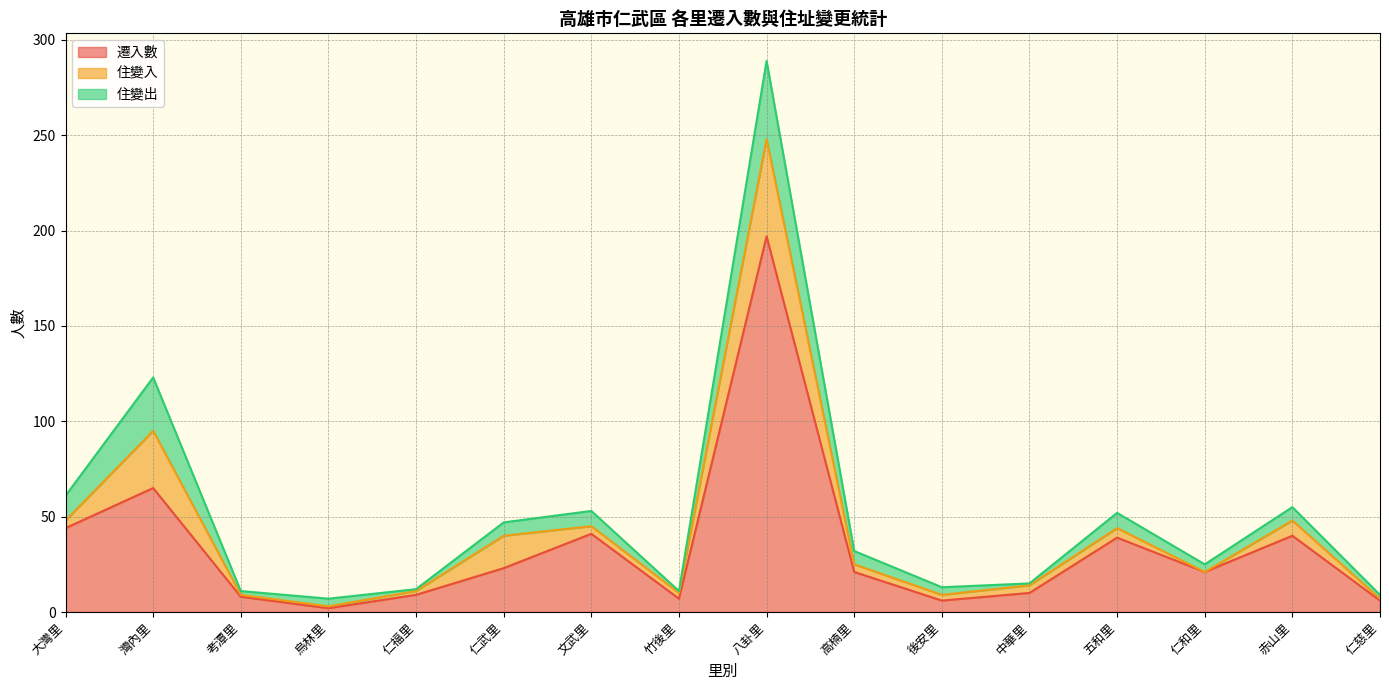

What is the total value across all series at 仁福里?

12